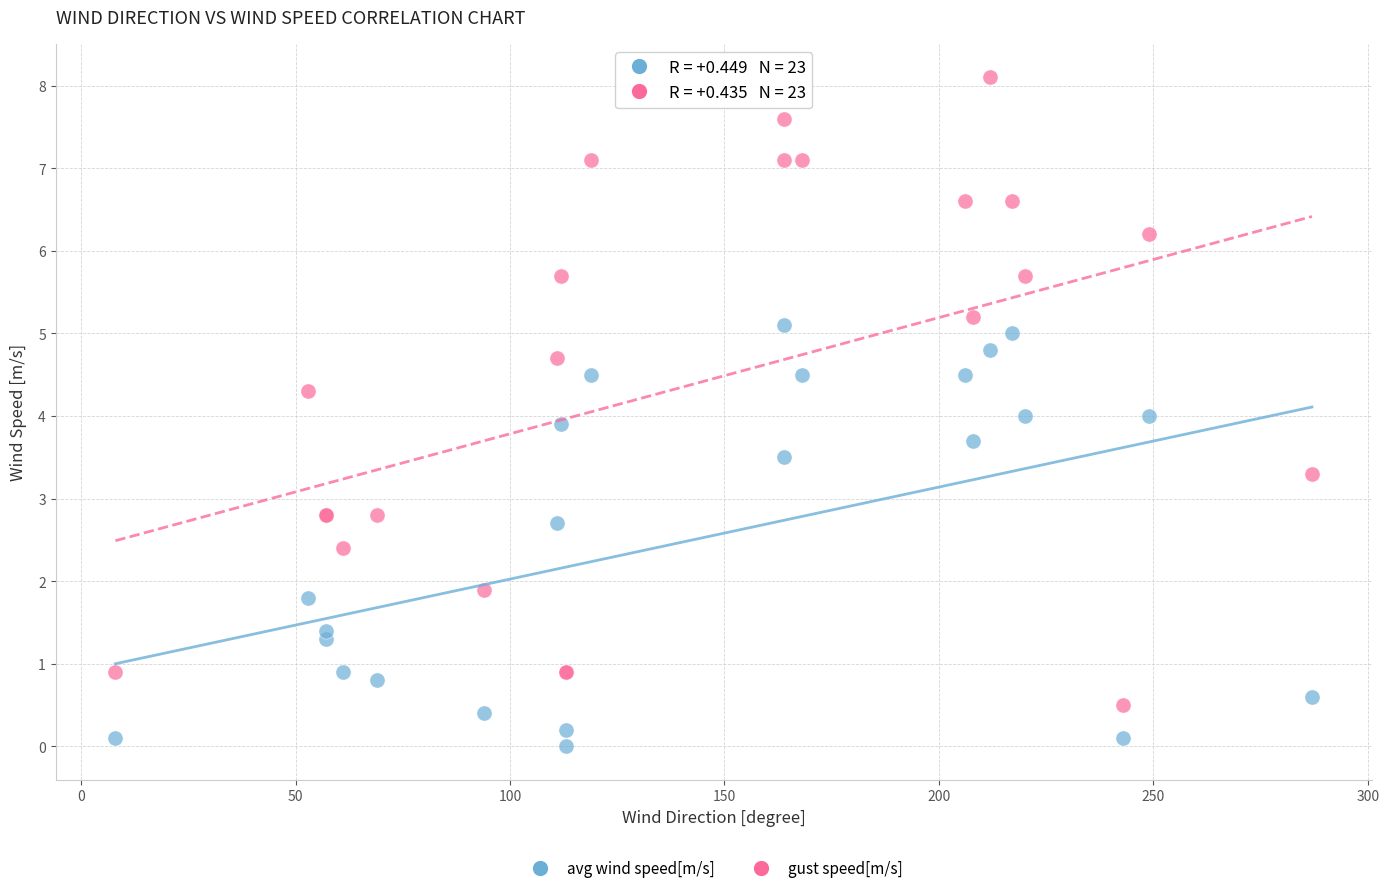

What is the X range (max minus min) for the scatter plot?

279.0